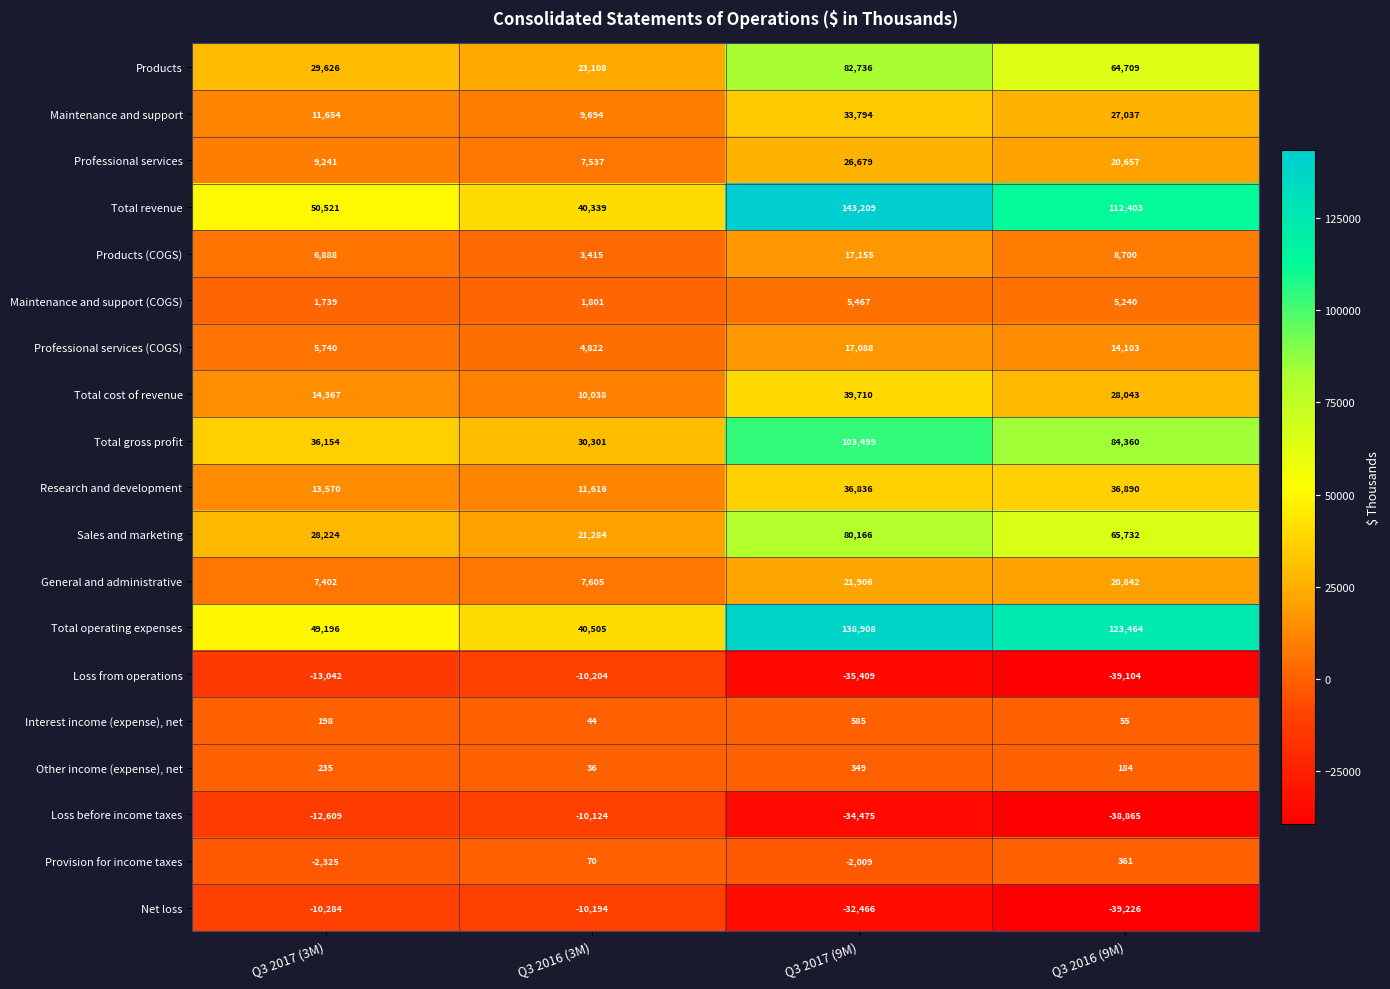

True or false: Products has a value of 82736 at Q3 2017 (9M).

True